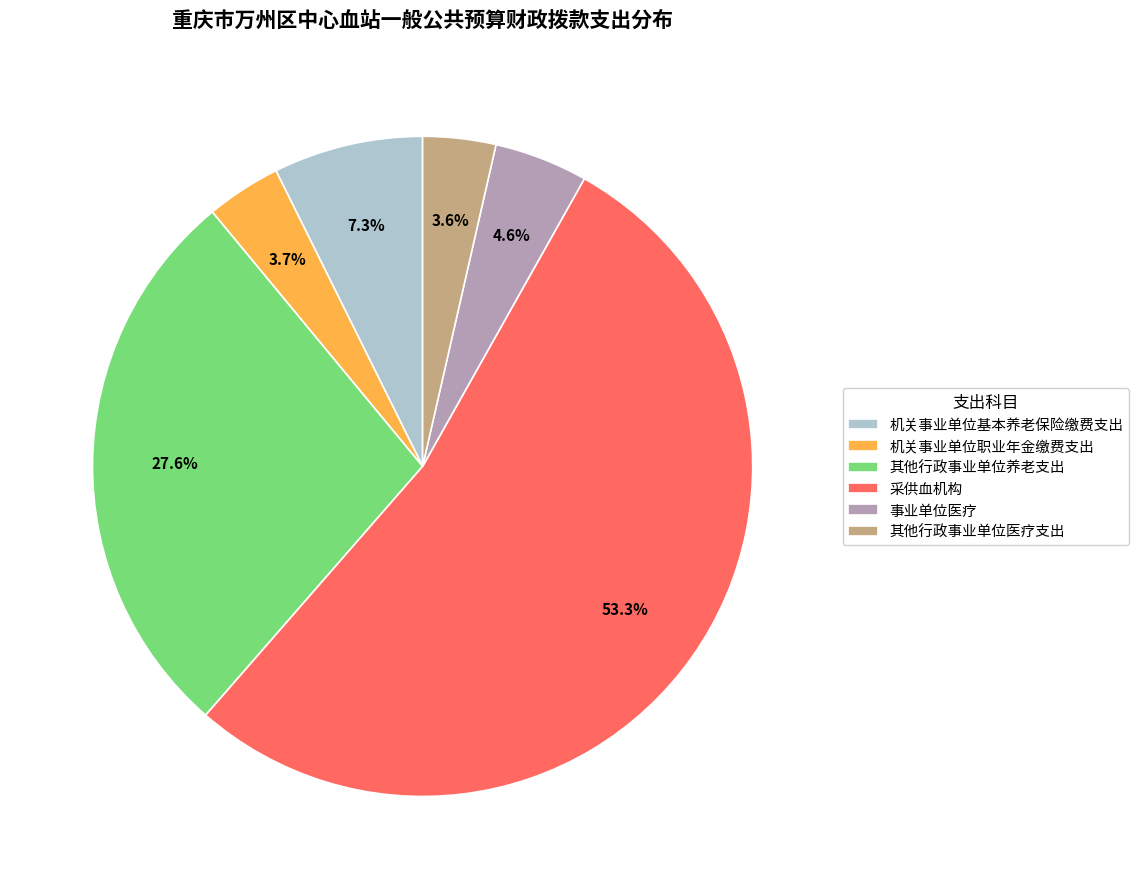

How much of the chart is everything except 机关事业单位职业年金缴费支出?

96.3%